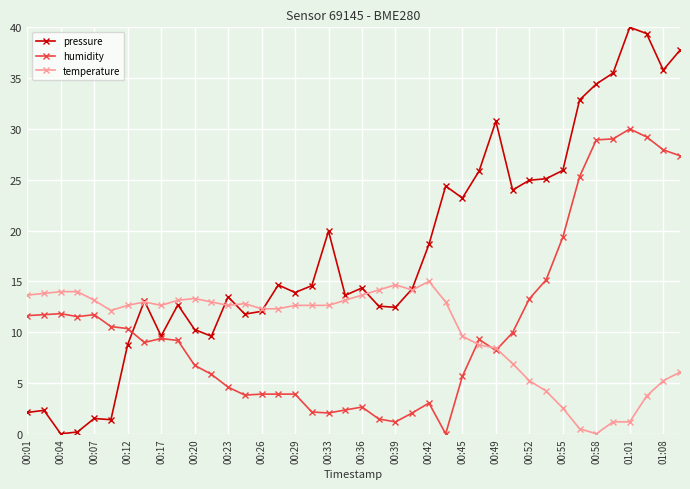

Which series has the widest spread of values?

pressure